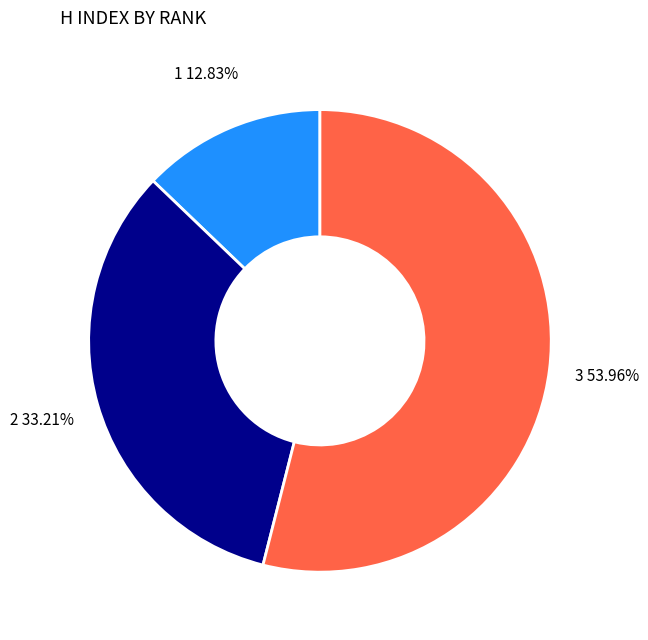

Rank the categories by value from highest to lowest.

3, 2, 1